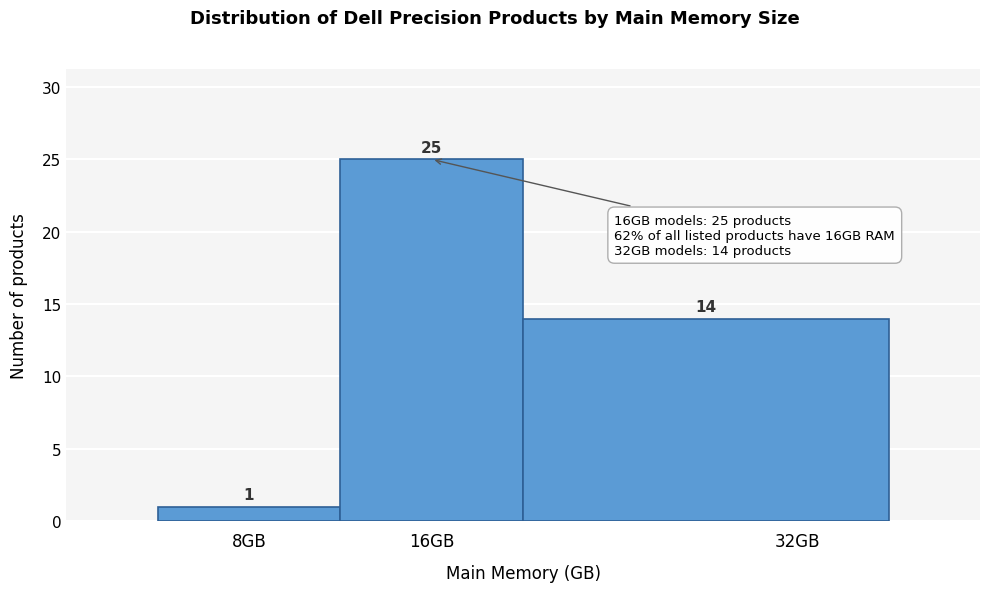

Which range on the x-axis has the tallest bar?

12 to 20